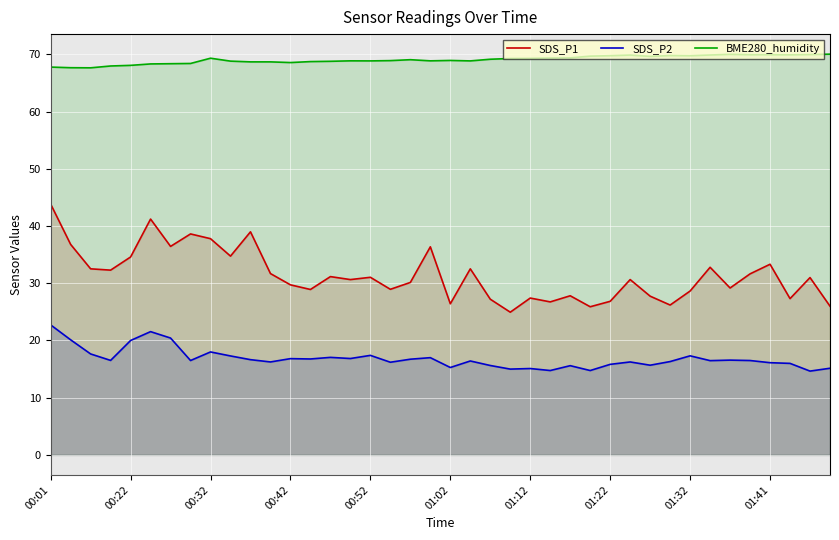

How many interior local valleys does the SDS_P1 series have?

13